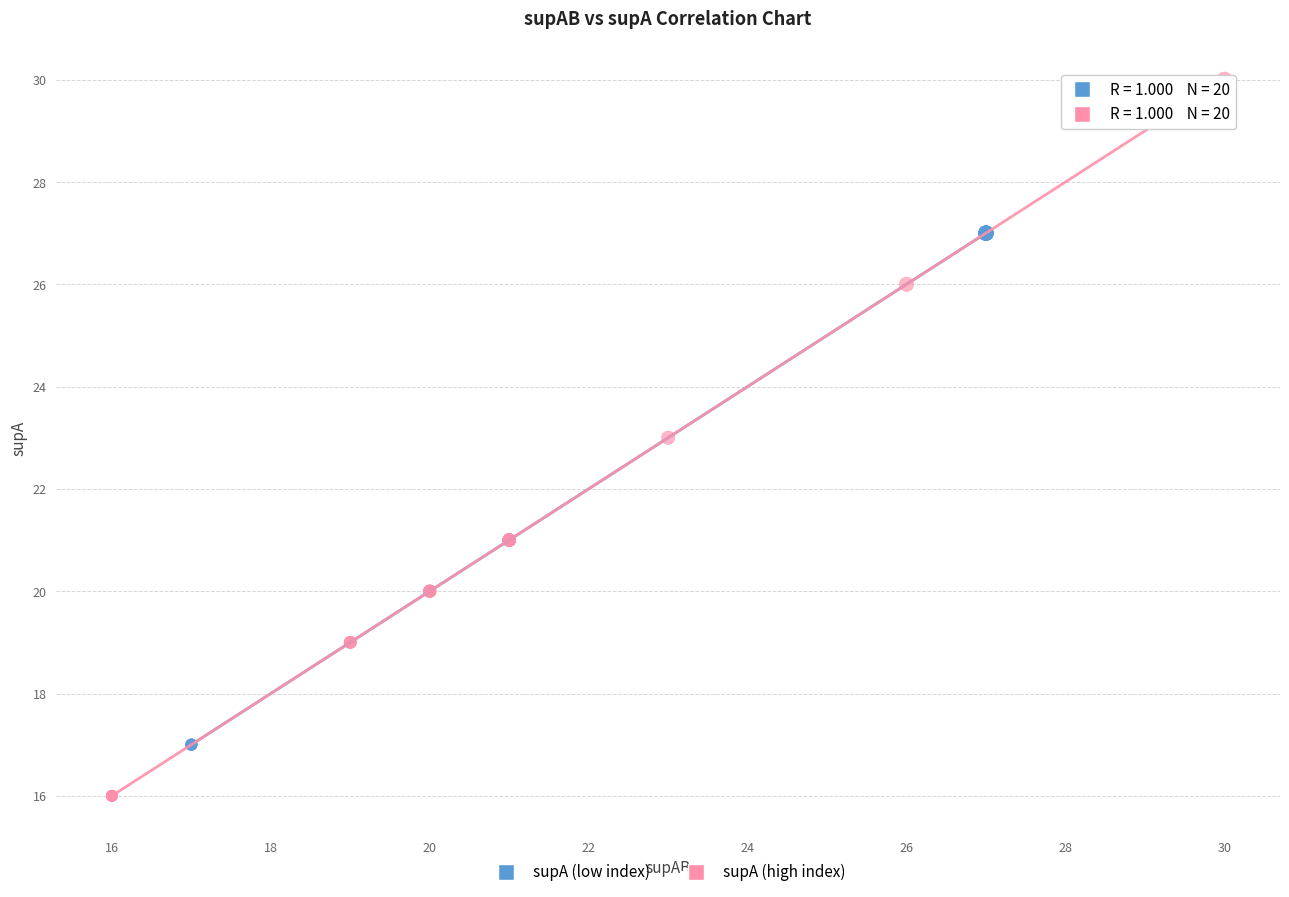

Which series contains the lowest Y value?

supA (high index)